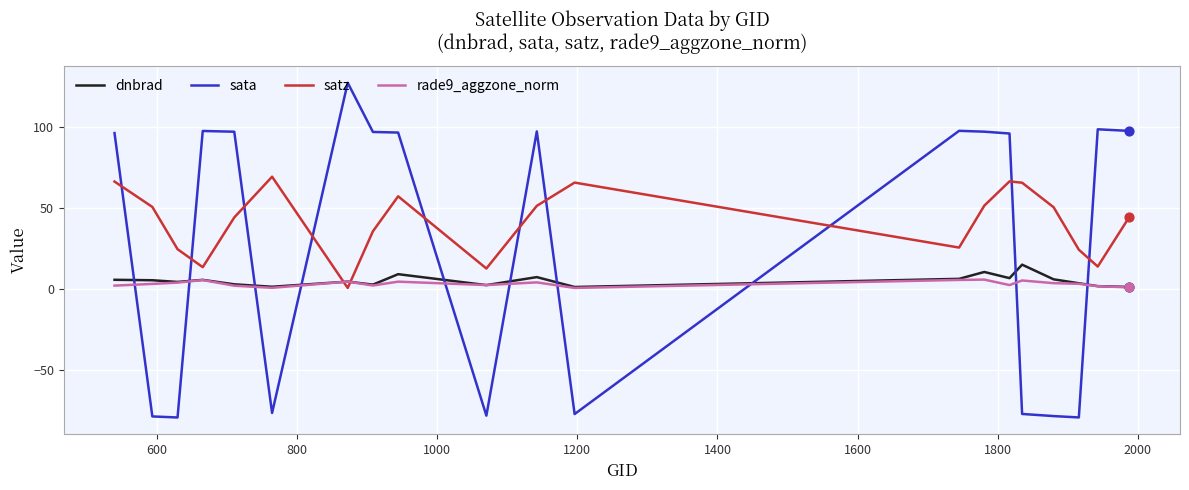

Which series has the largest total across all categories?

satz